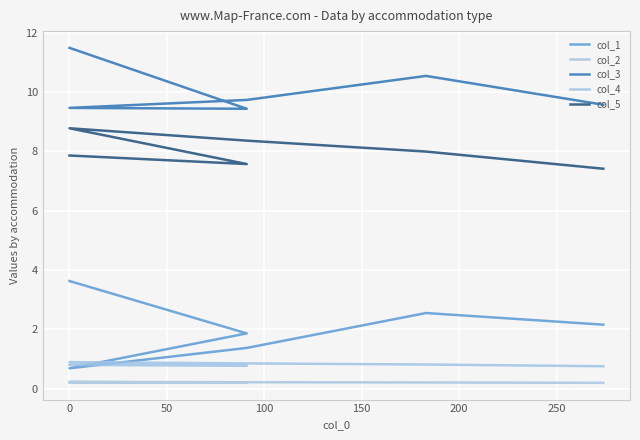

What are all the series names shown in the legend?

col_1, col_2, col_3, col_4, col_5